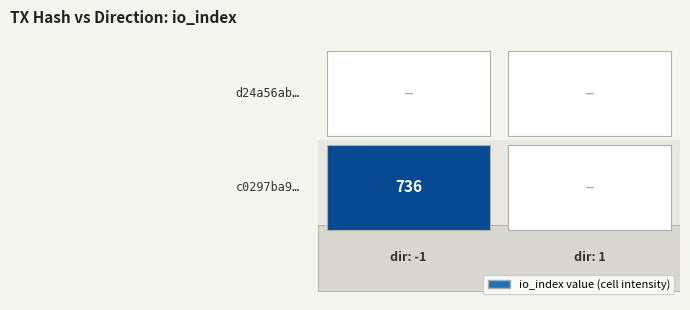

The value of d24a56abc2154910afc817c8cfeae93dee3eef8 at -1 is 0. True or false?

True